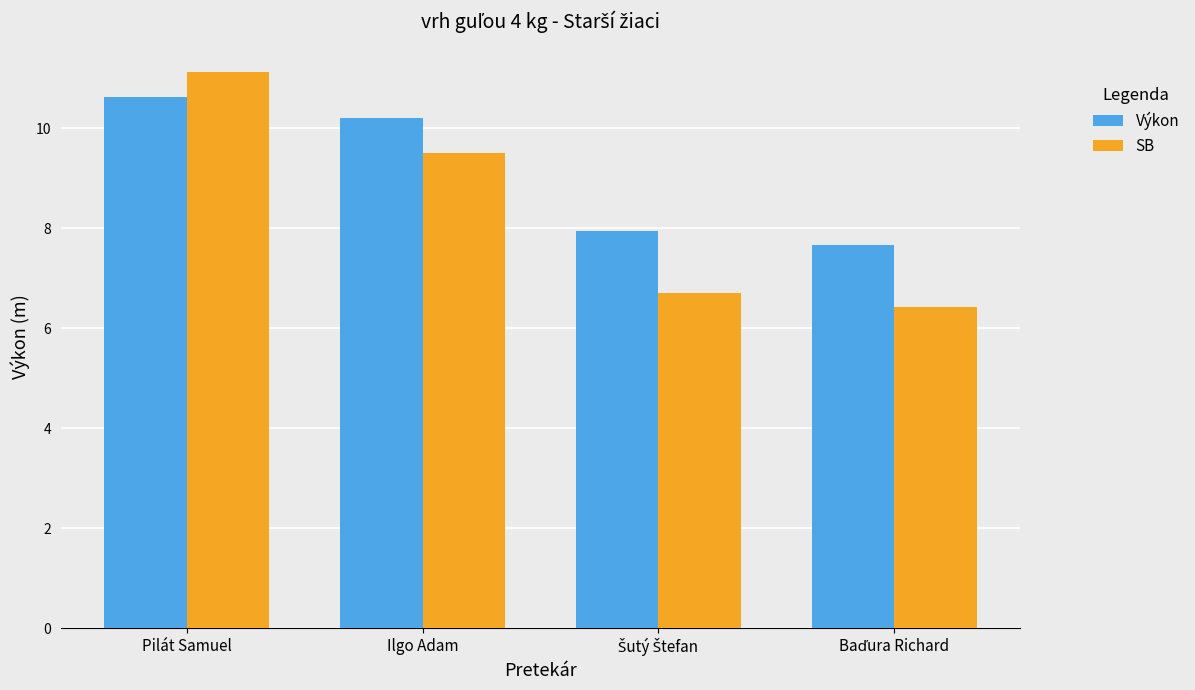

What is the minimum value for Výkon?

7.7